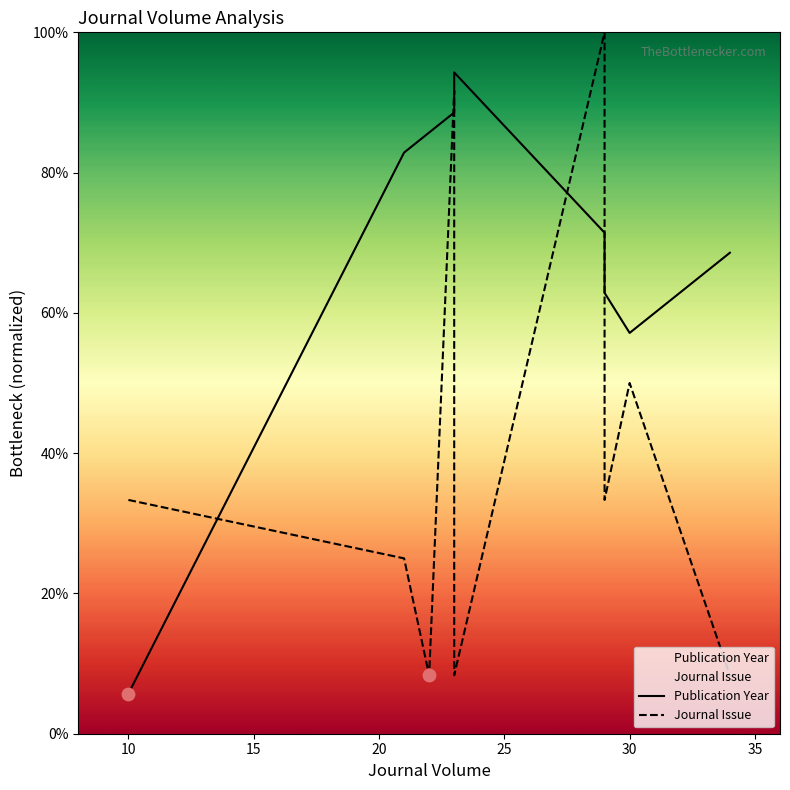

What is the total value across all series at 30?

107.1